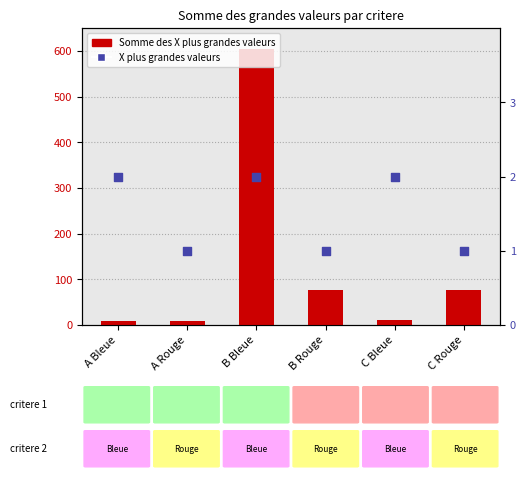

At how many categories does at least one series exceed 445?

1